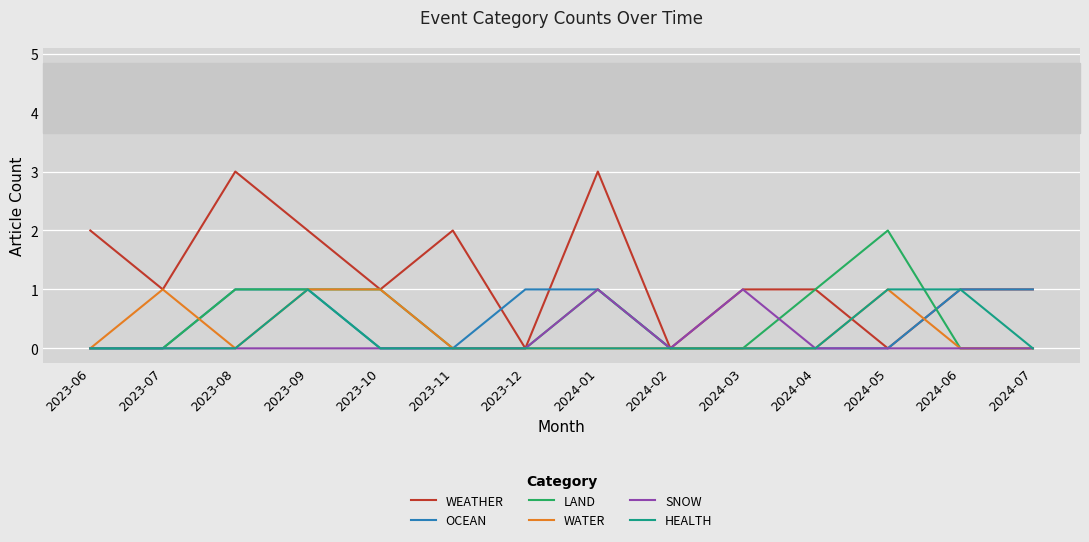

Is it true that HEALTH equals 1 at 2023-10?

False